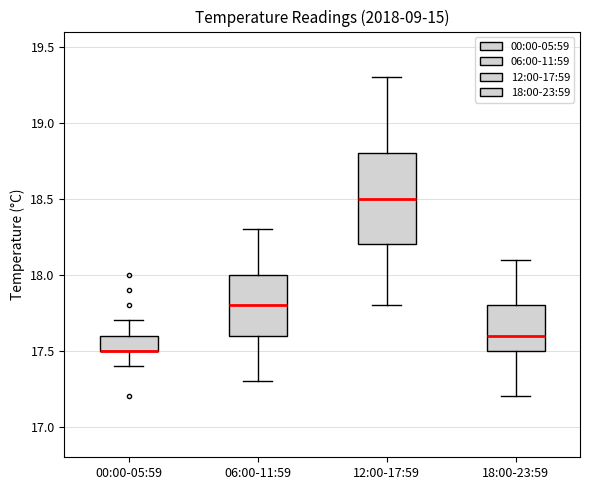

Reading left to right, read every box against the y-axis: the position of its median line, the range the box covers, and the ends of its whiskers. The values are not printed on the chart, so give them approximately, as read against the axis.

00:00-05:59: median 17.5 (drawn on the box's lower edge), box 17.5 to 17.6, whiskers 17.4 to 17.7
06:00-11:59: median 17.8, box 17.6 to 18.0, whiskers 17.3 to 18.3
12:00-17:59: median 18.5, box 18.2 to 18.8, whiskers 17.8 to 19.3
18:00-23:59: median 17.6, box 17.5 to 17.8, whiskers 17.2 to 18.1